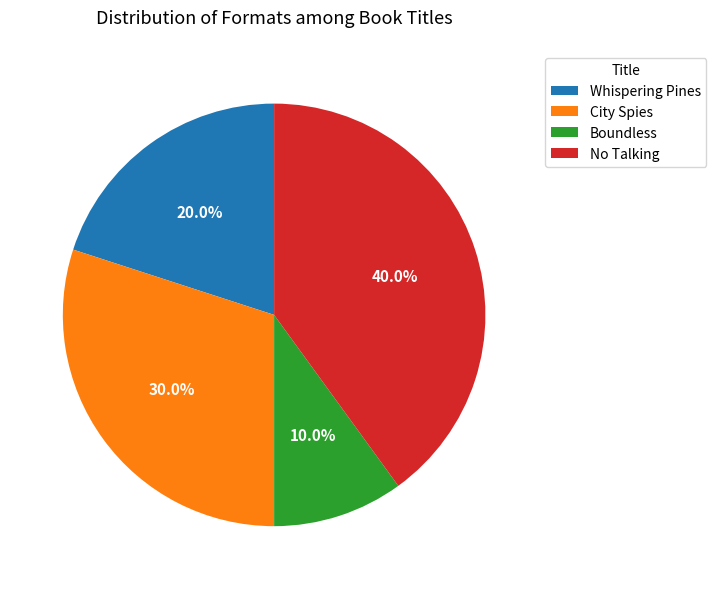

Combined, what portion of the pie is Boundless and Whispering Pines?

30.0%